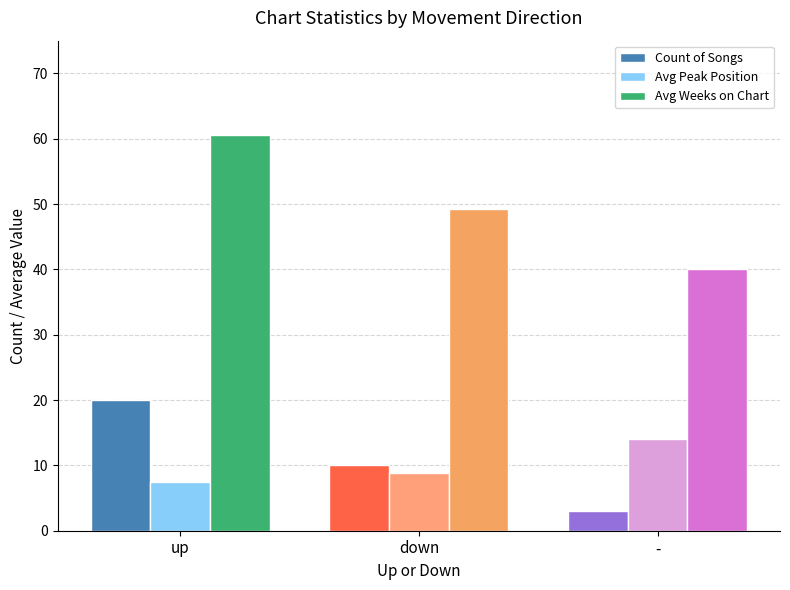

Reading left to right, what are all the values shown in this chart?

Count of Songs: 20.0	10.0	3.0
Avg Peak Position: 7.4	8.9	14.0
Avg Weeks on Chart: 60.6	49.2	40.0